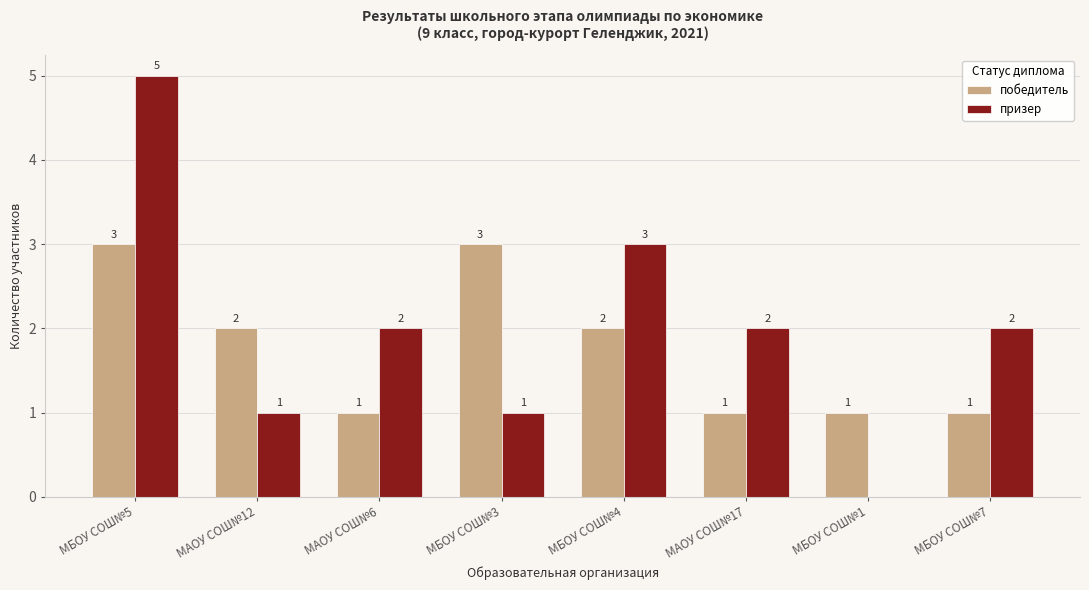

At which category is the sum across all series the highest?

МБОУ СОШ№5